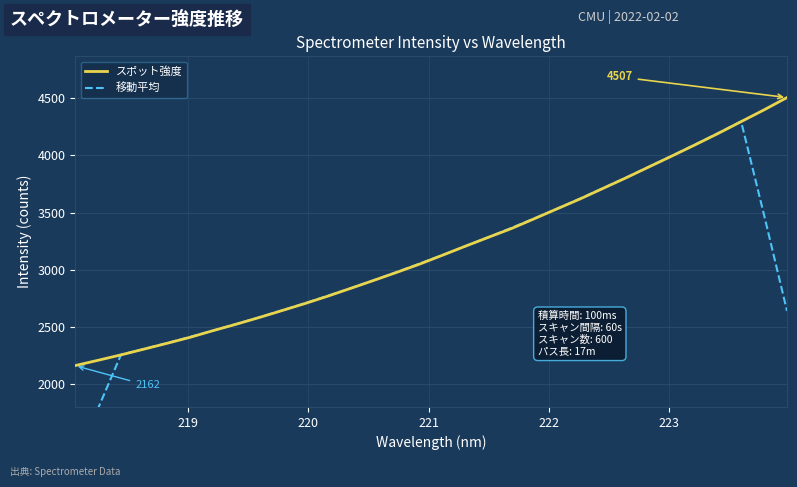

Reading left to right, what are all the values shown in this chart?

スポット強度: 2161.7	2208.2	2255.7	2306.2	2356.8	2409.1	2467.5	2523.4	2581.9	2642.9	2704.6	2769.6	2838.1	2907.5	2977.8	3050.2	3128.3	3207.6	3285.0	3361.5	3447.8	3534.9	3621.4	3713.8	3805.9	3901.7	3997.0	4093.8	4192.9	4296.0	4398.9	4506.6
移動平均: 1325.1	1786.4	2257.7	2307.2	2359.1	2412.6	2467.8	2525.0	2584.1	2644.5	2707.4	2772.5	2839.5	2908.6	2980.4	3054.3	3129.8	3206.5	3286.0	3367.3	3450.1	3535.9	3624.7	3715.5	3807.9	3902.4	3998.2	4096.3	4195.7	4297.6	3478.9	2640.3